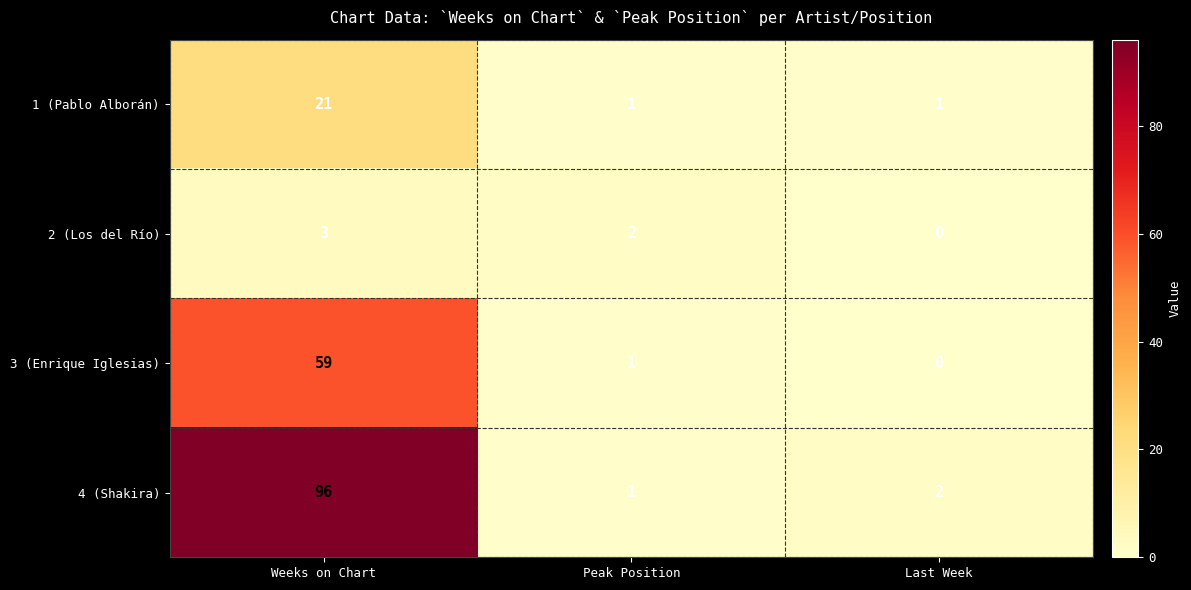

What is the spread (max minus min) of values at Last Week?

2